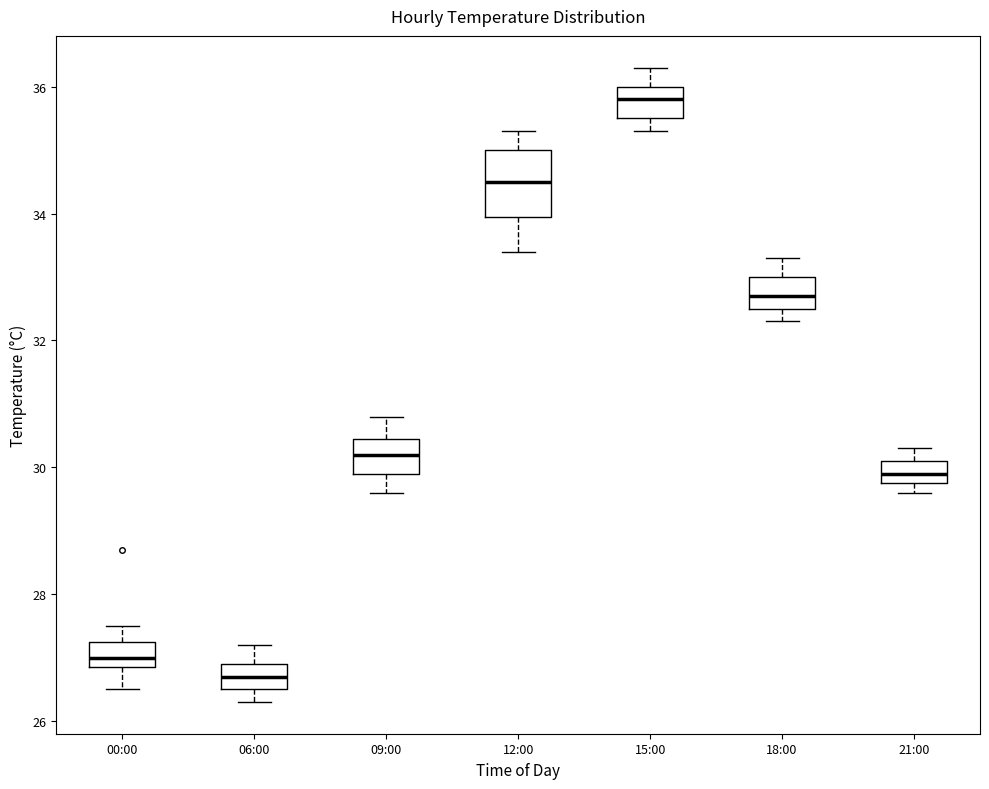

Reading left to right, read every box against the y-axis: the position of its median line, the range the box covers, and the ends of its whiskers. The values are not printed on the chart, so give them approximately, as read against the axis.

00:00: median 27.0, box 26.8 to 27.2, whiskers 26.6 to 27.6
06:00: median 26.8, box 26.6 to 27.0, whiskers 26.4 to 27.2
09:00: median 30.2, box 30.0 to 30.4, whiskers 29.6 to 30.8
12:00: median 34.6, box 34.0 to 35.0, whiskers 33.4 to 35.4
15:00: median 35.8, box 35.6 to 36.0, whiskers 35.4 to 36.4
18:00: median 32.8, box 32.6 to 33.0, whiskers 32.4 to 33.4
21:00: median 30.0, box 29.8 to 30.2, whiskers 29.6 to 30.4